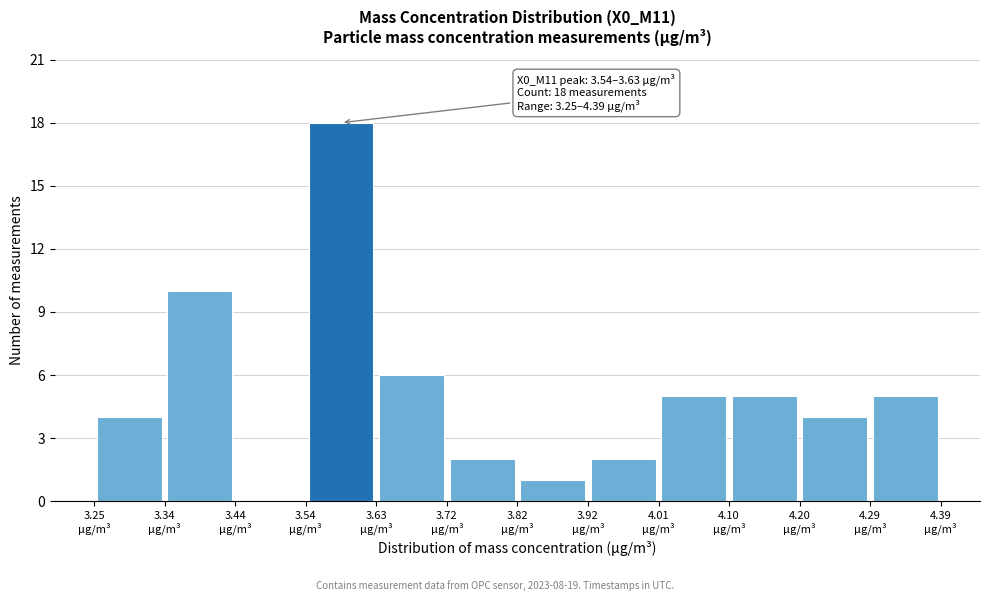

Over which range of the x-axis is the bar tallest?

3.535 to 3.630